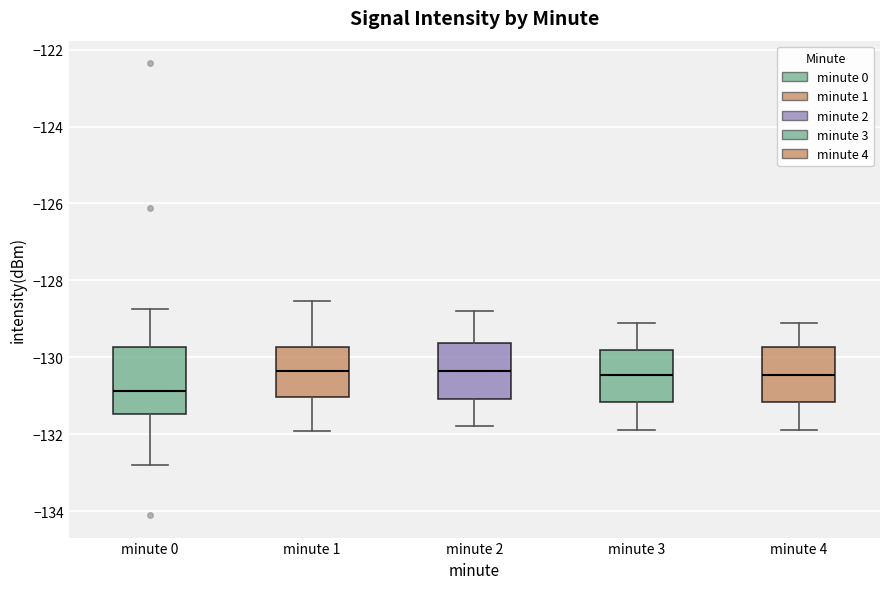

Comparing the boxes themselves (not the whiskers), which one is the tallest?

minute 0